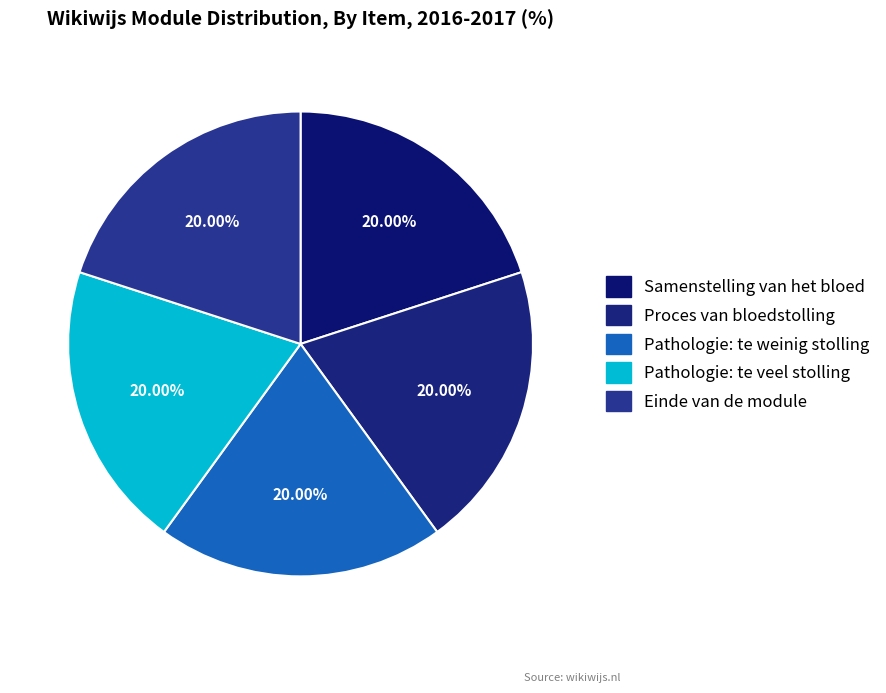

Combined, what portion of the pie is Pathologie: te weinig stolling and Proces van bloedstolling?

40.0%